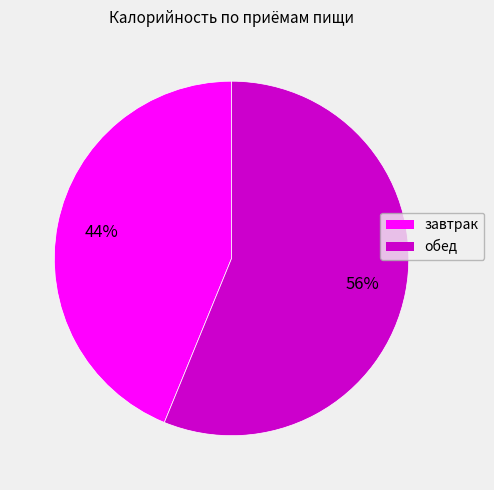

Approximately how many times larger is the value at завтрак compared to обед?

0.8